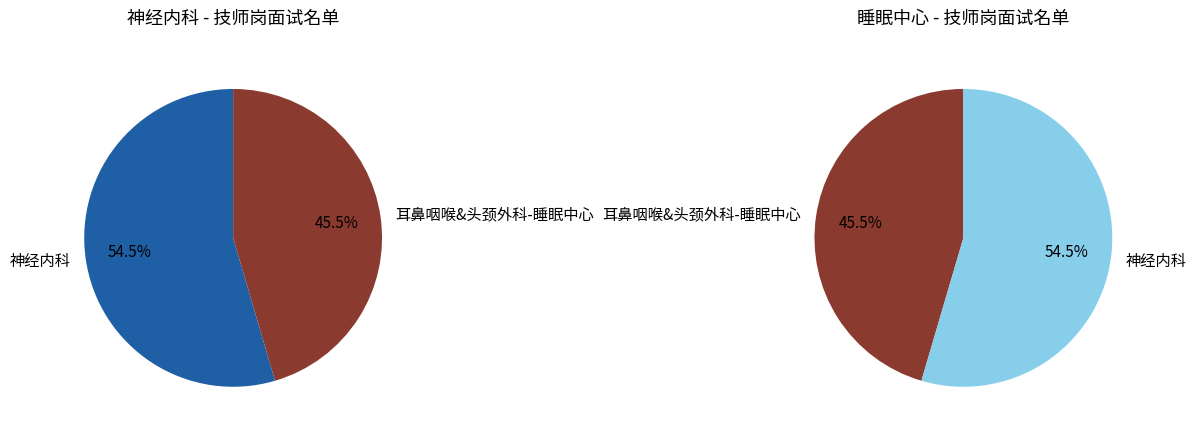

What is the change in value from 神经内科 to 耳鼻咽喉&头颈外科-睡眠中心?

-1